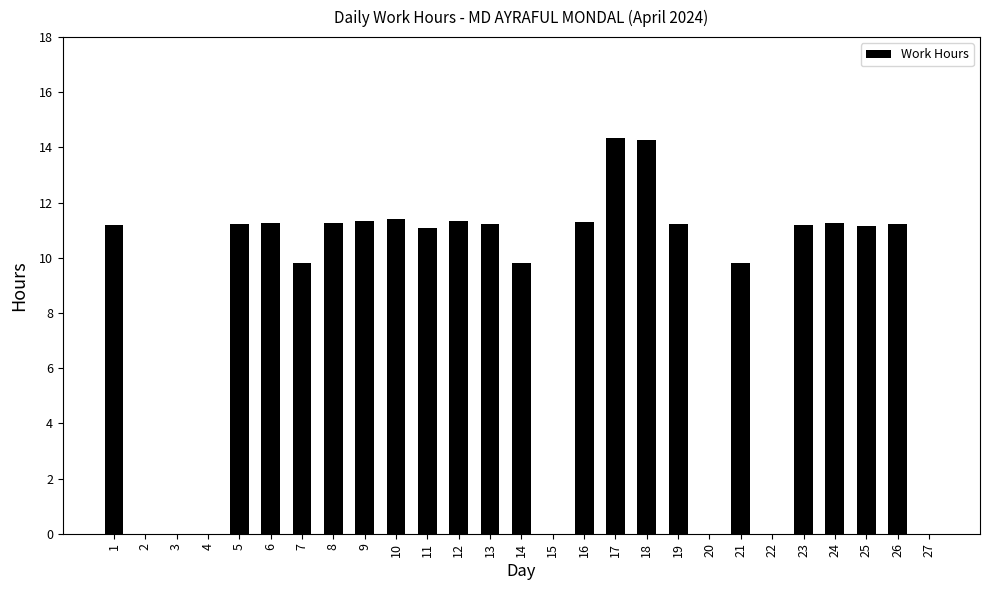

What is the change in value from 12 to 27?

-11.3